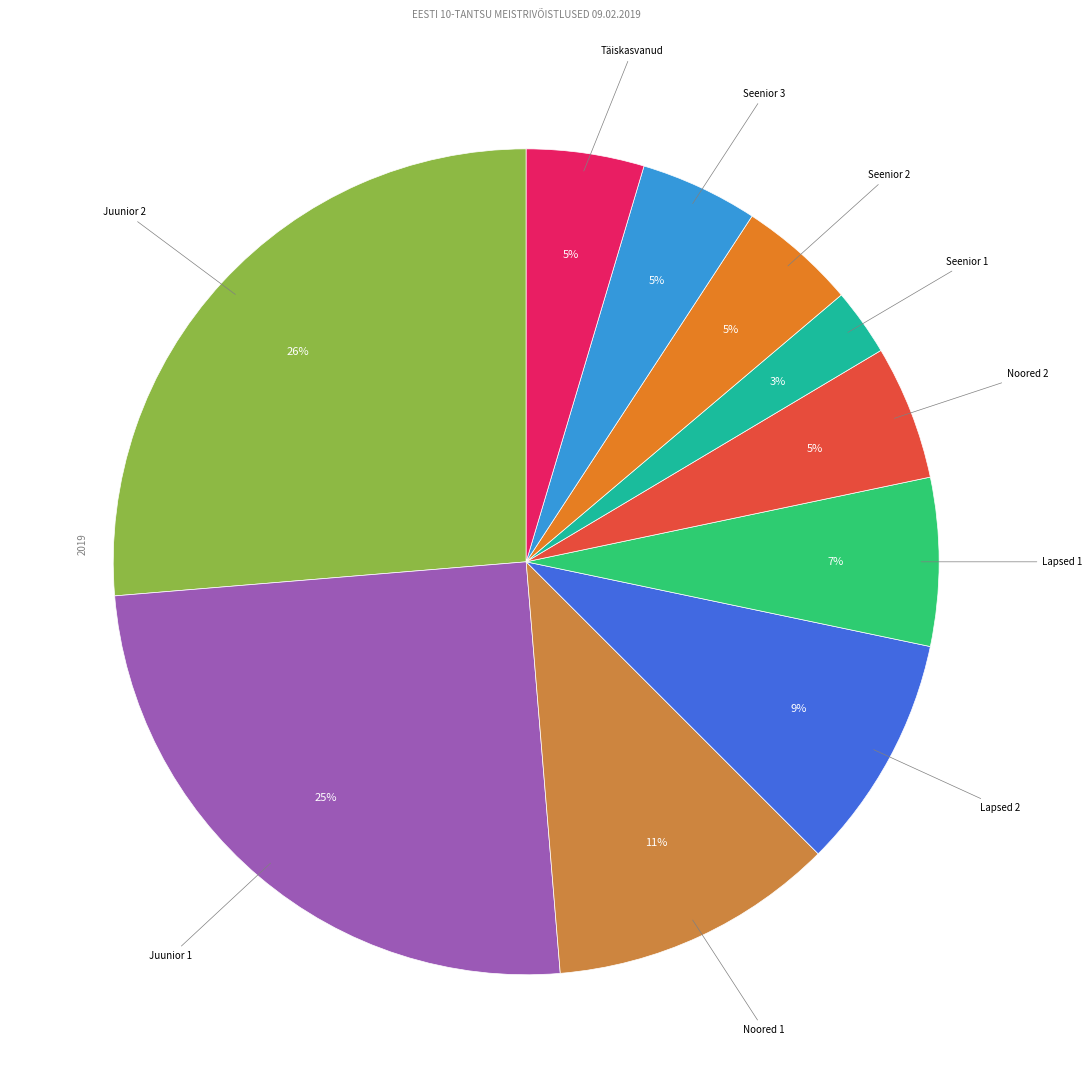

How many slices are in this pie chart?

10